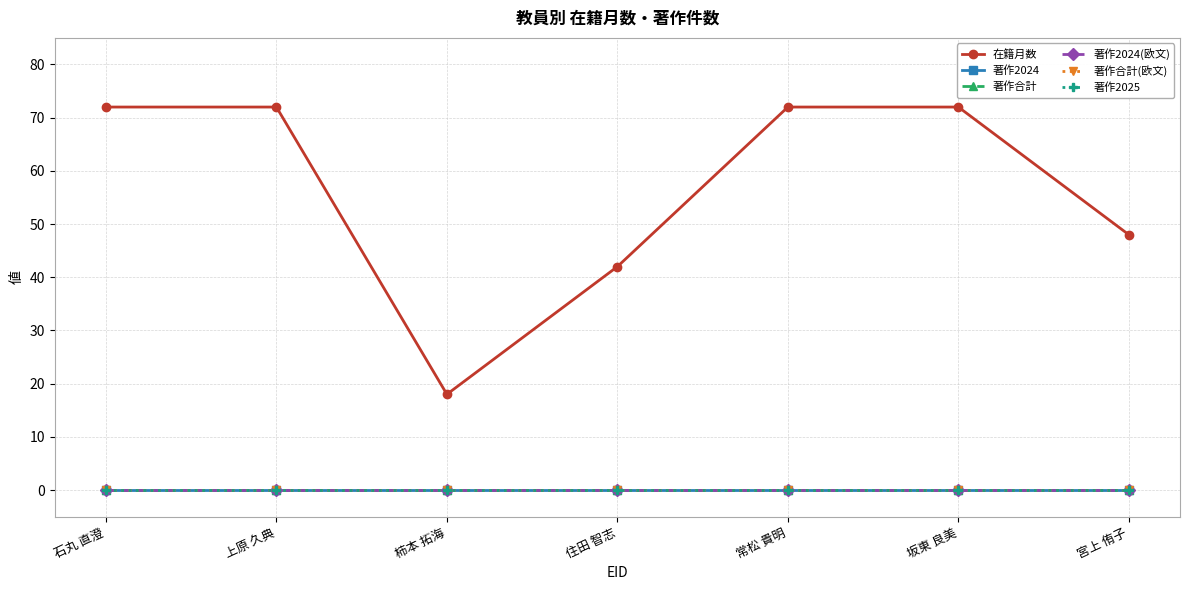

Is this an area chart (filled region under the line)?

No